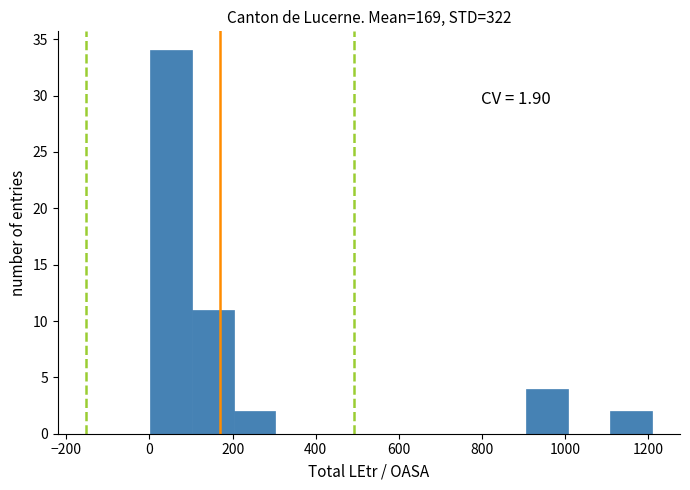

Over which range of the x-axis is the bar tallest?

0 to 100